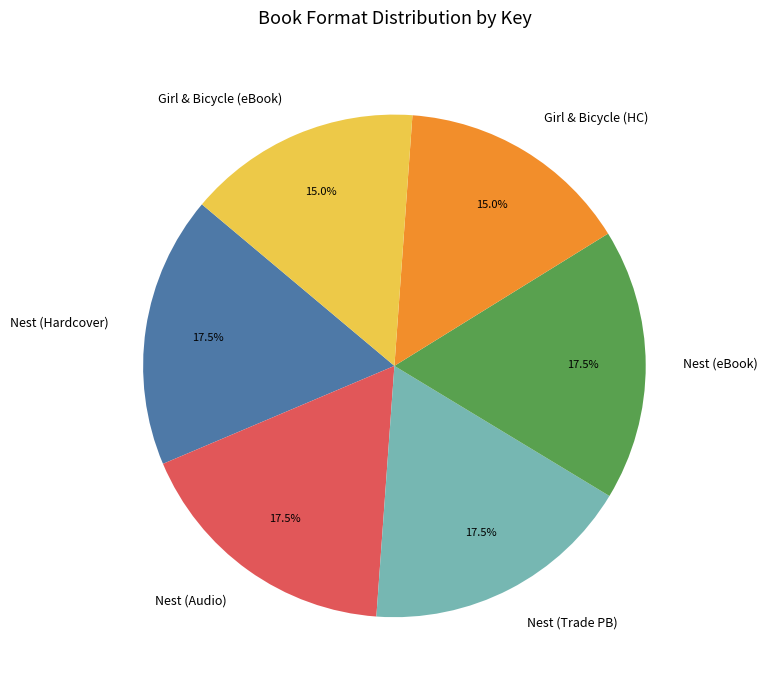

Does any single category account for the majority?

No